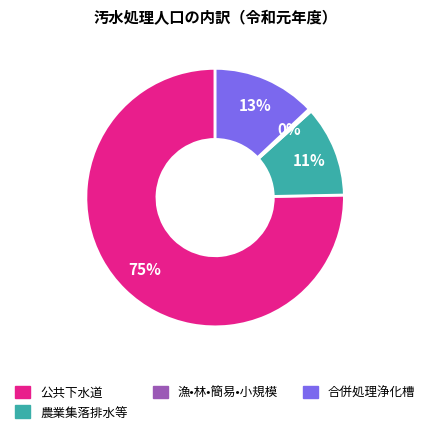

True or false: 漁•林•簡易•小規模 accounts for 0% of the total.

True